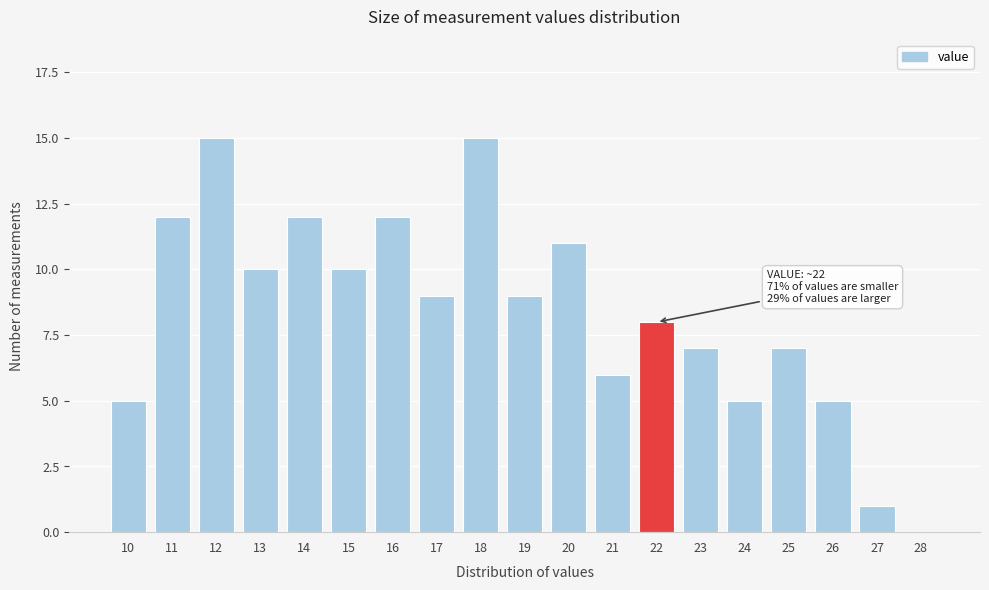

Reading right to left, list all the values displayed in this chart.

28=0	27=1	26=5	25=7	24=5	23=7	22=8	21=6	20=11	19=9	18=15	17=9	16=12	15=10	14=12	13=10	12=15	11=12	10=5